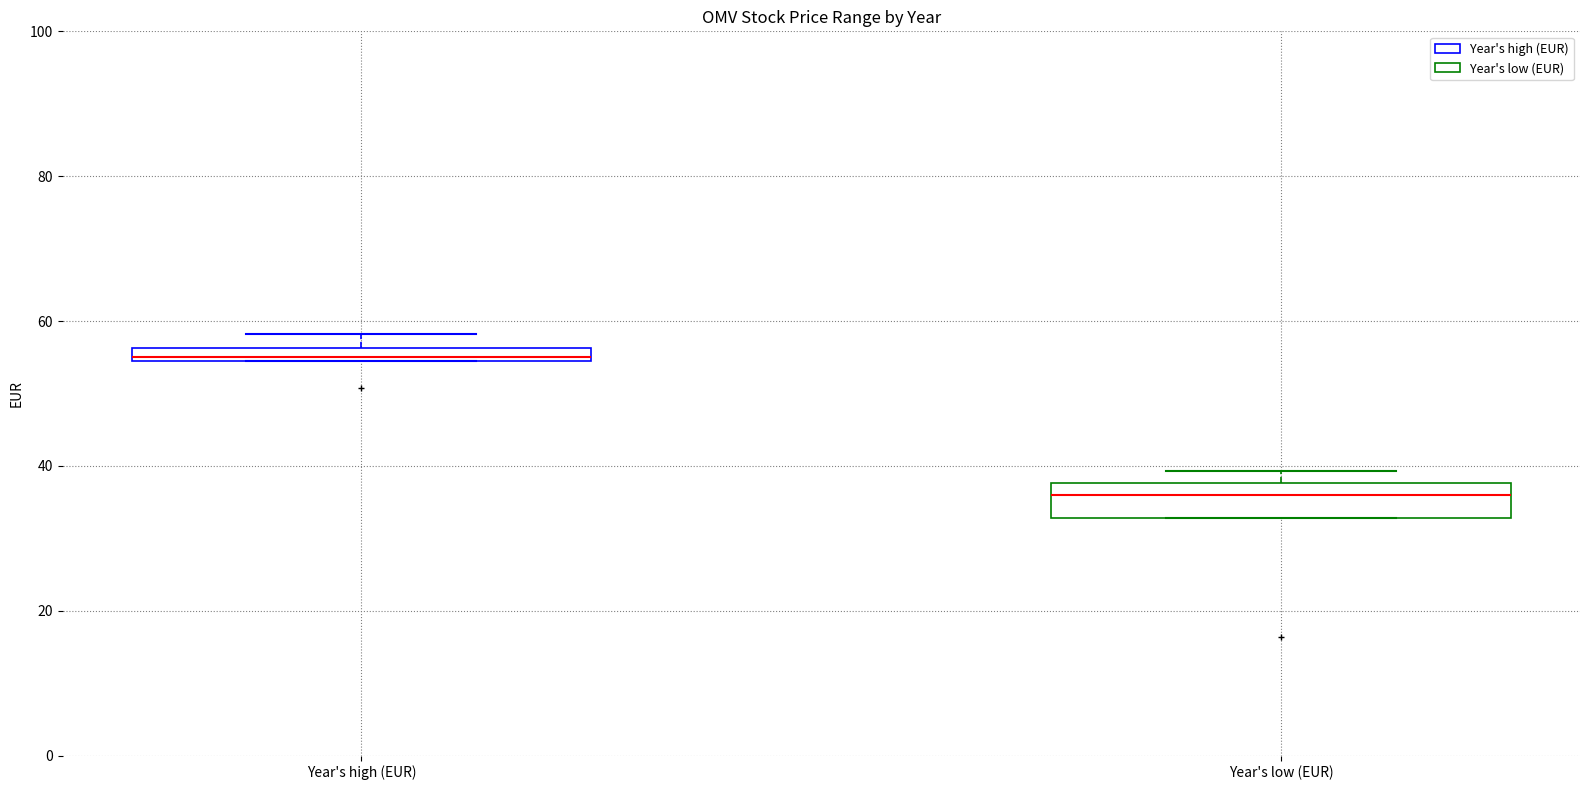

Where is the lower edge of the box for Year's low (EUR) on the y-axis? The values are not printed on the chart, so give them approximately, as read against the axis.

32